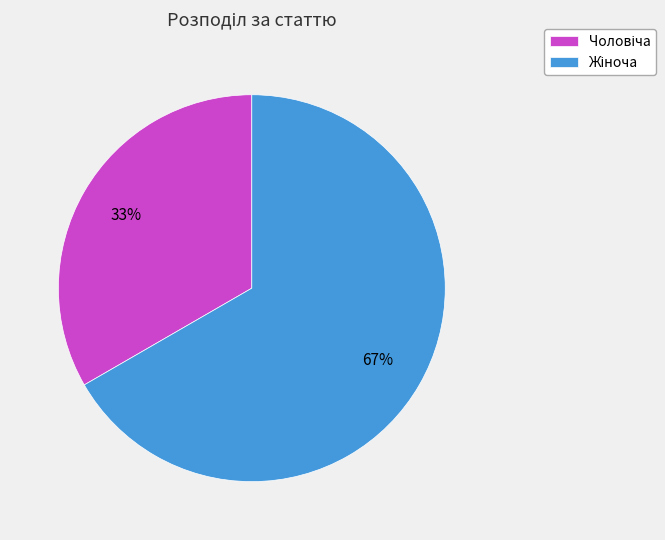

Is there a majority slice in this chart?

Yes